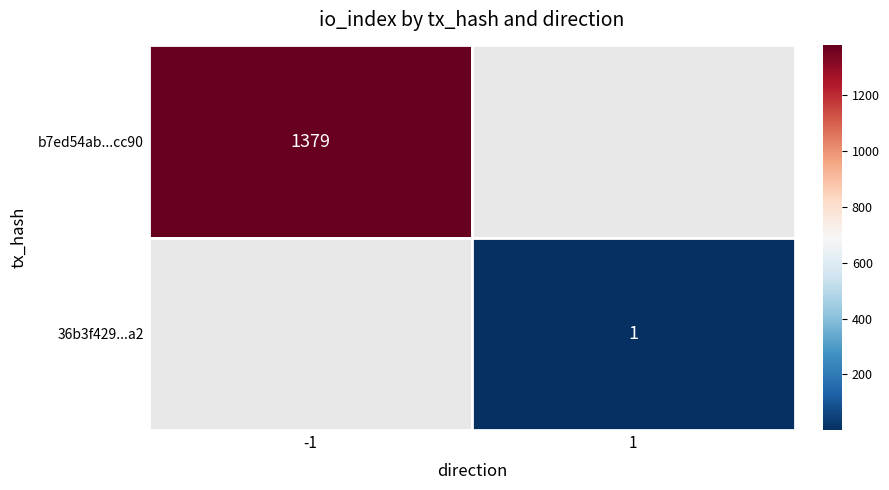

The b7ed54ab7b79b38e1666473dbed730d3e36cc90 series shows 2227 at io_index. True or false?

False